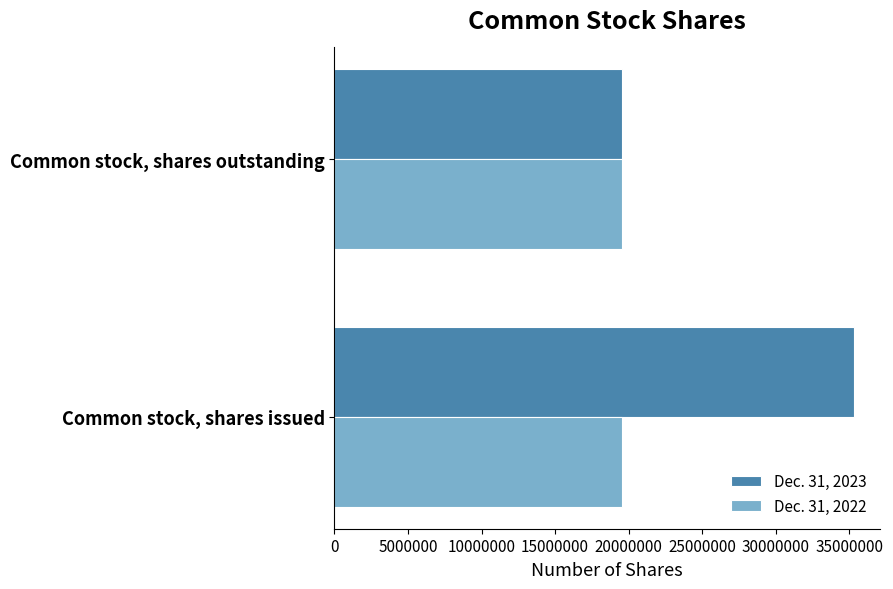

Rank the series by their average value, from lowest to highest.

Dec. 31, 2022, Dec. 31, 2023